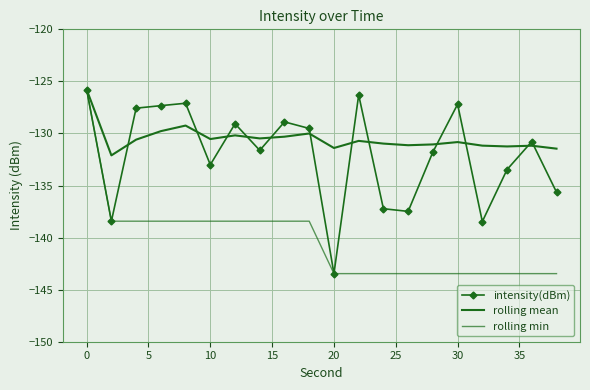

Which series has the largest range (max minus min)?

intensity(dBm)